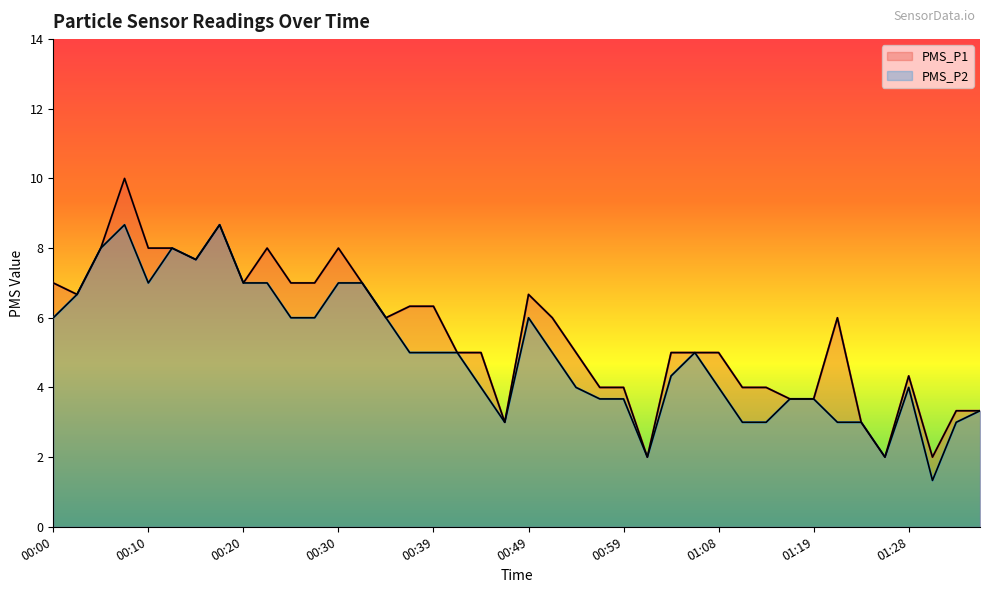

True or false: PMS_P2 and PMS_P1 cross at least once.

False